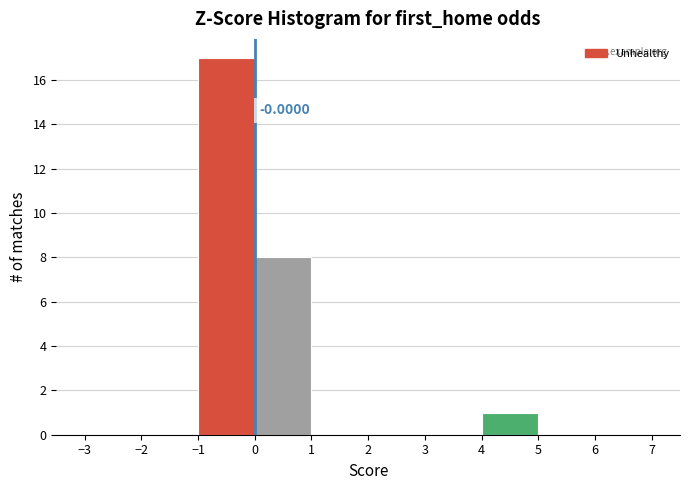

Over which range of the x-axis is the bar tallest?

-1 to 0